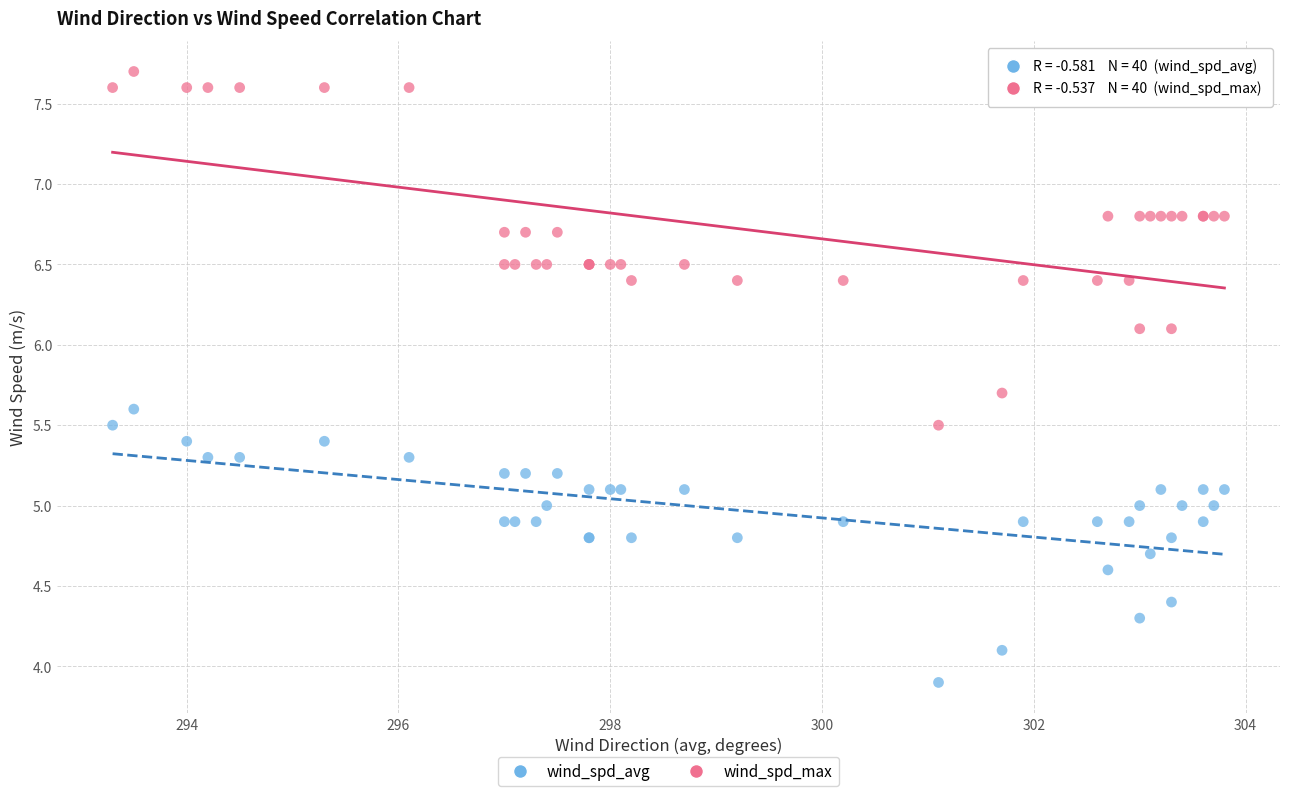

Which series has the widest spread of Y values?

wind_spd_max